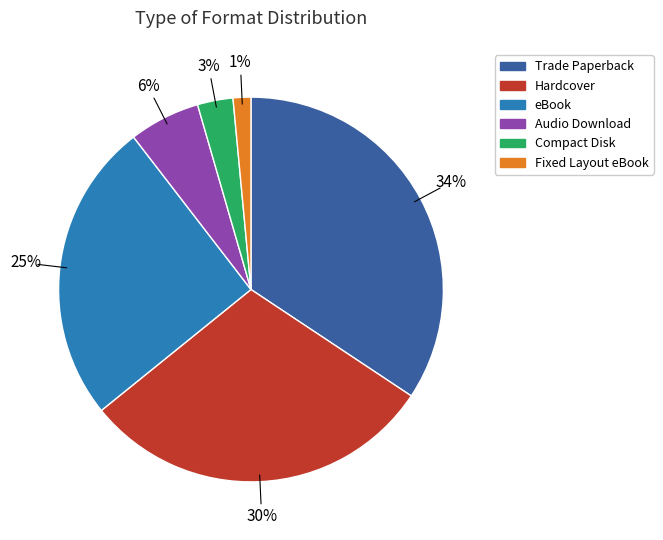

Is the sum of eBook and Hardcover greater than half?

Yes